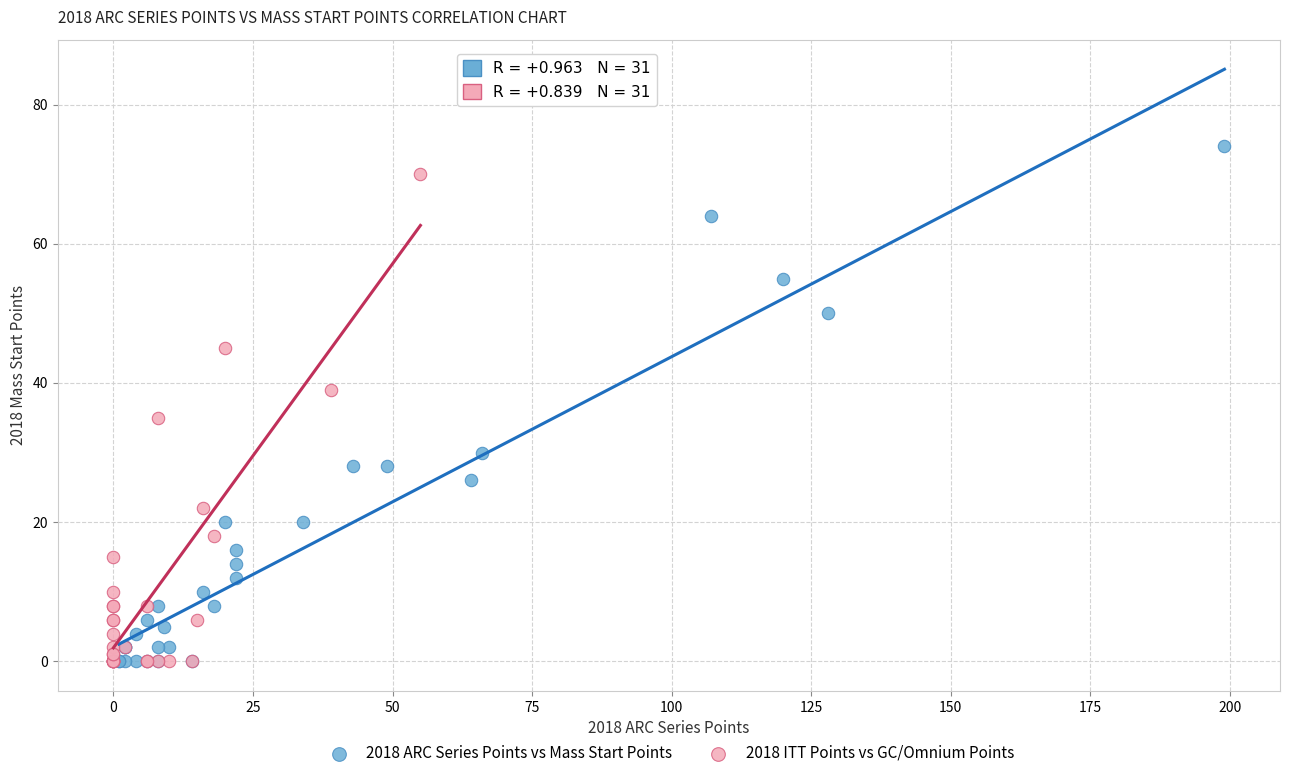

Which series has the largest Y range (max minus min)?

2018 ARC Series Points vs Mass Start Points